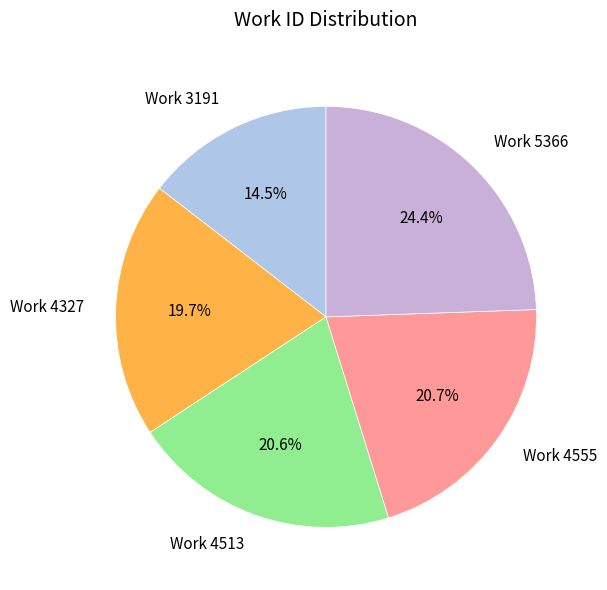

To the nearest percent, what portion does Work 4327 represent?

20%